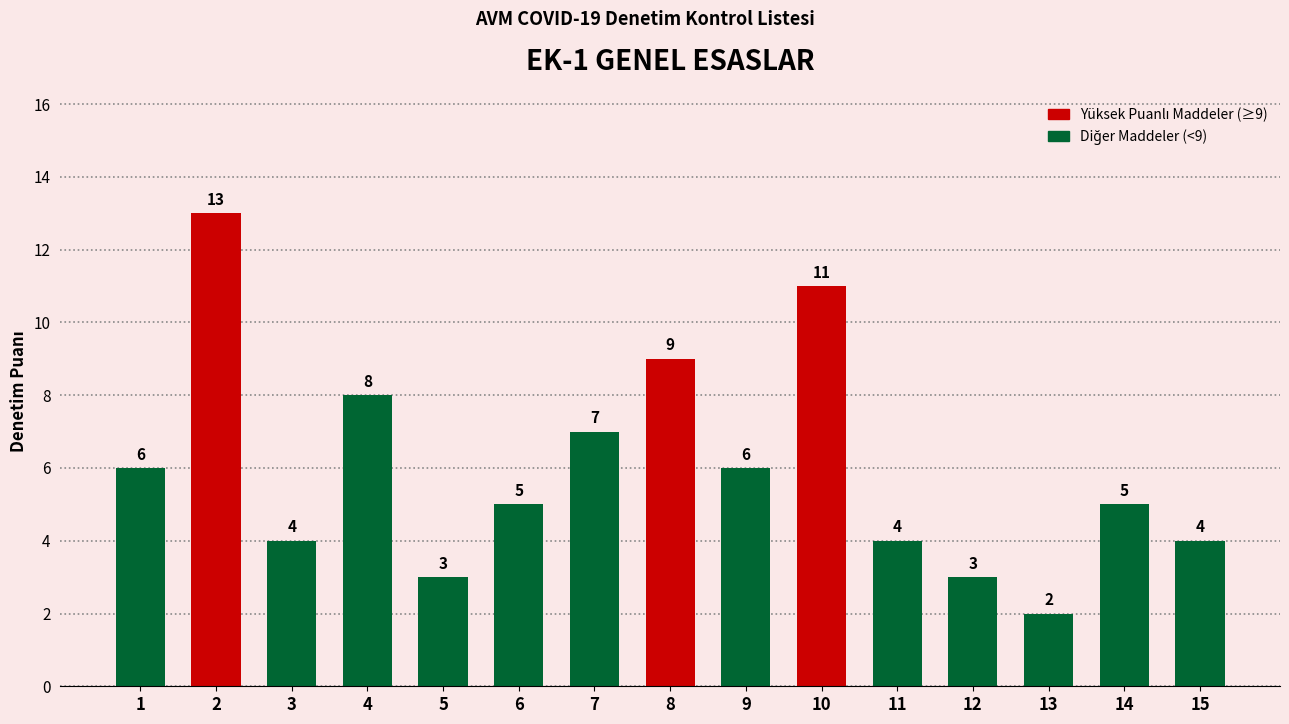

What is the change in value from 10 to 15?

-7